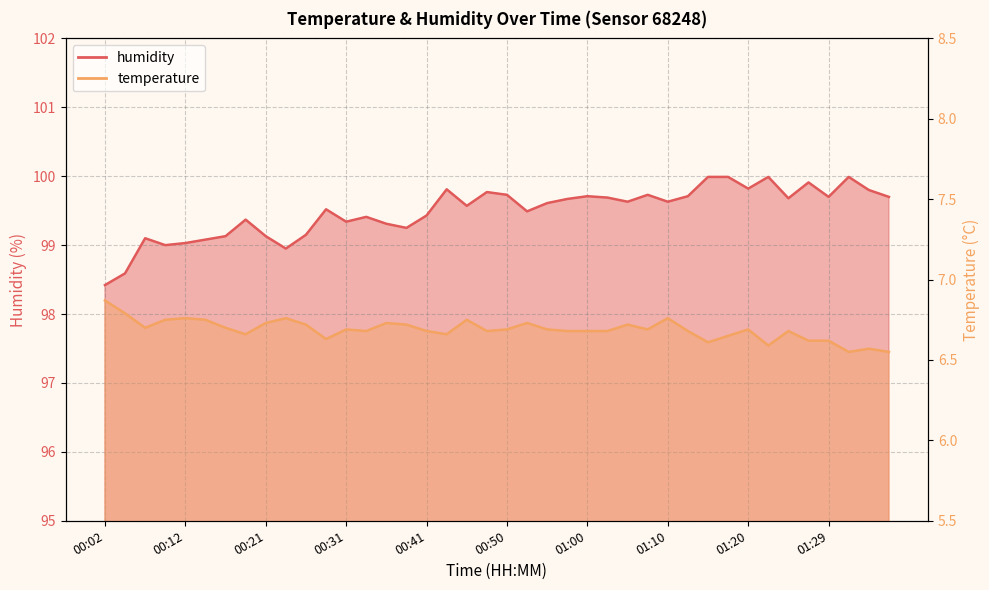

True or false: temperature has more than 2 interior local peaks.

True